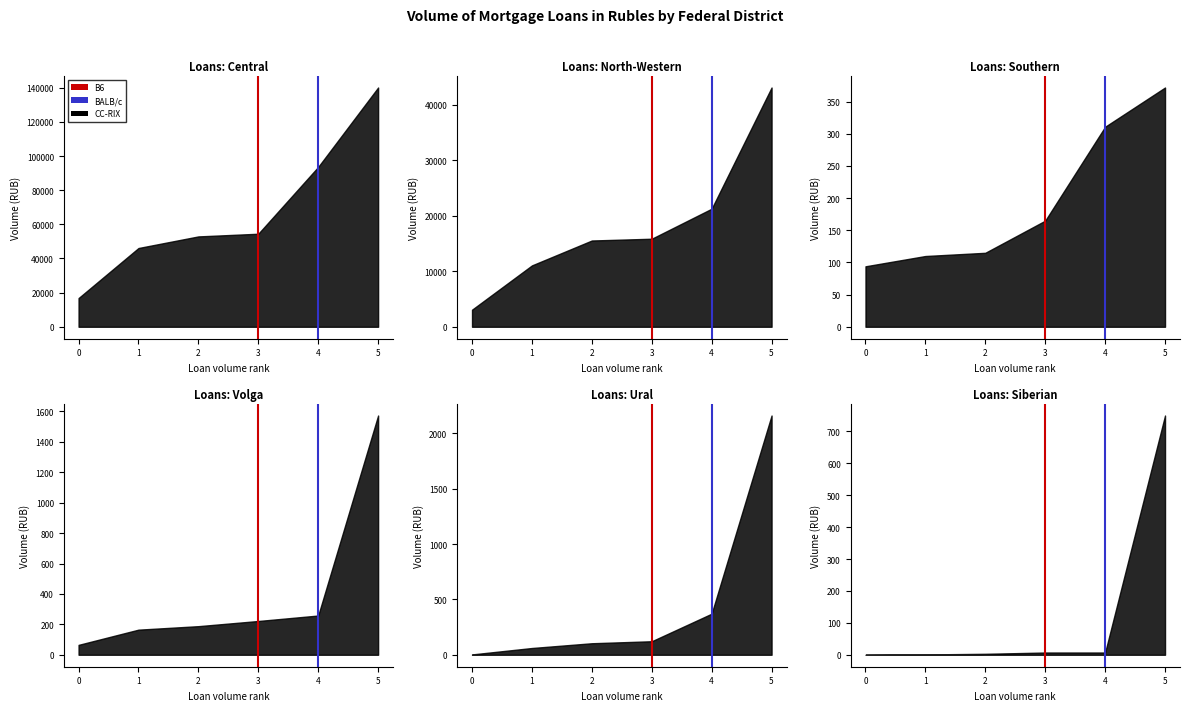

True or false: B6 has a value of -1 at 3.

False